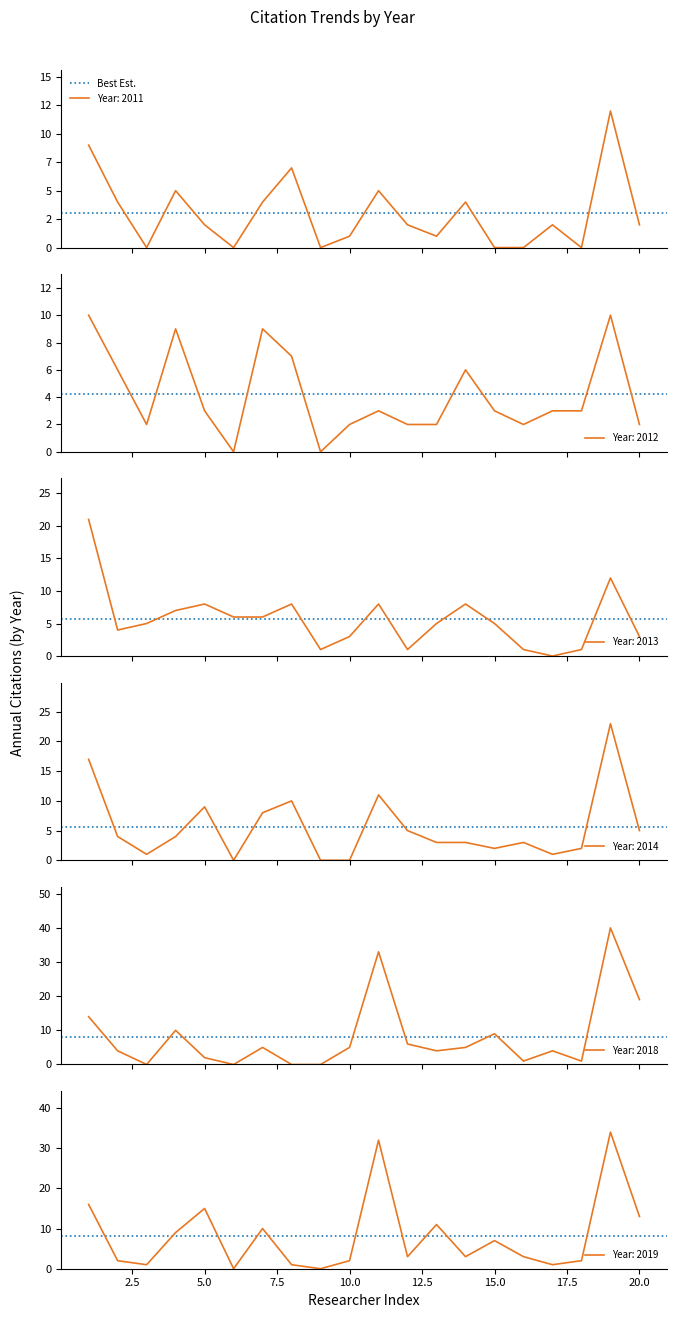

In 2013, how many points are higher than both neighbors (excluding endpoints)?

5